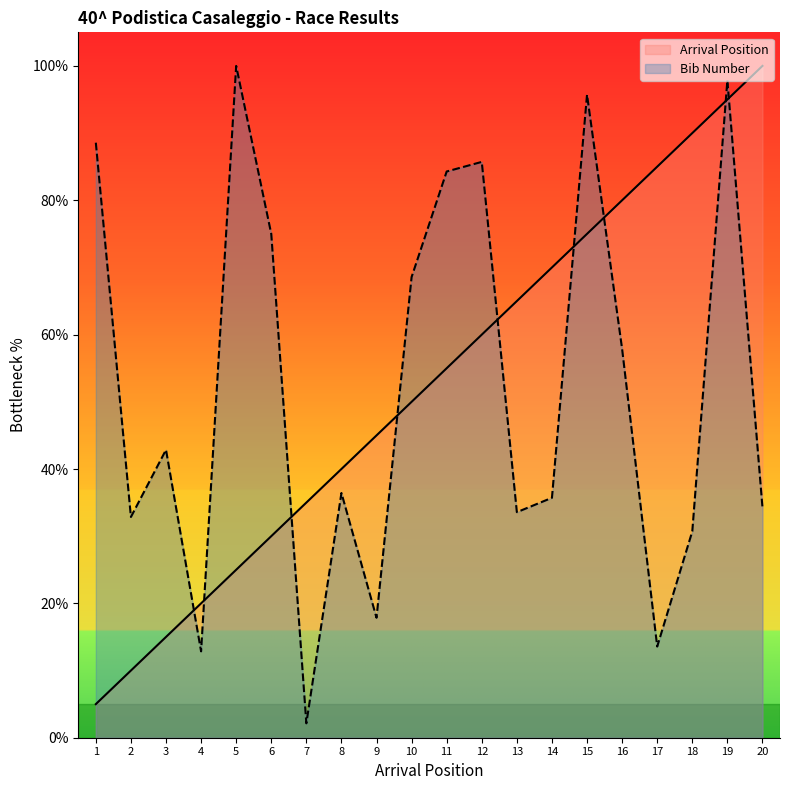

At how many categories does at least one series exceed 61?

14